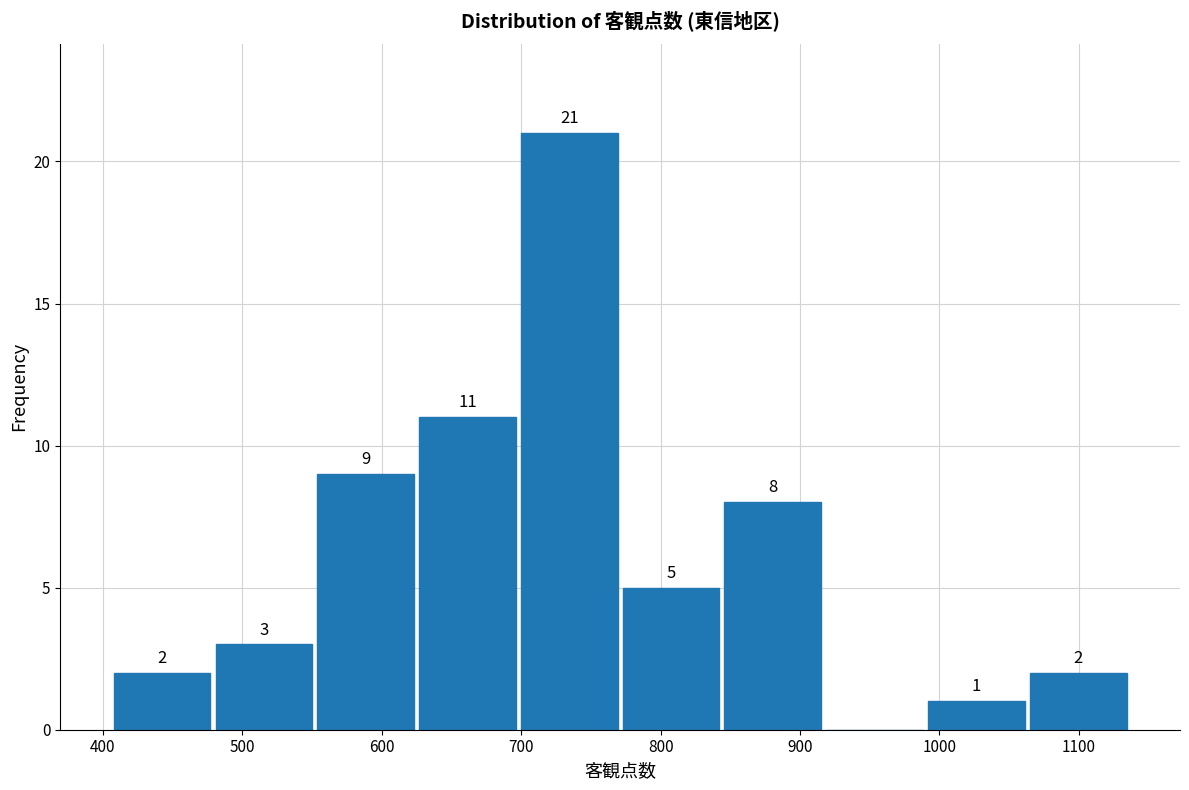

Over which range of the x-axis is the bar tallest?

698 to 771